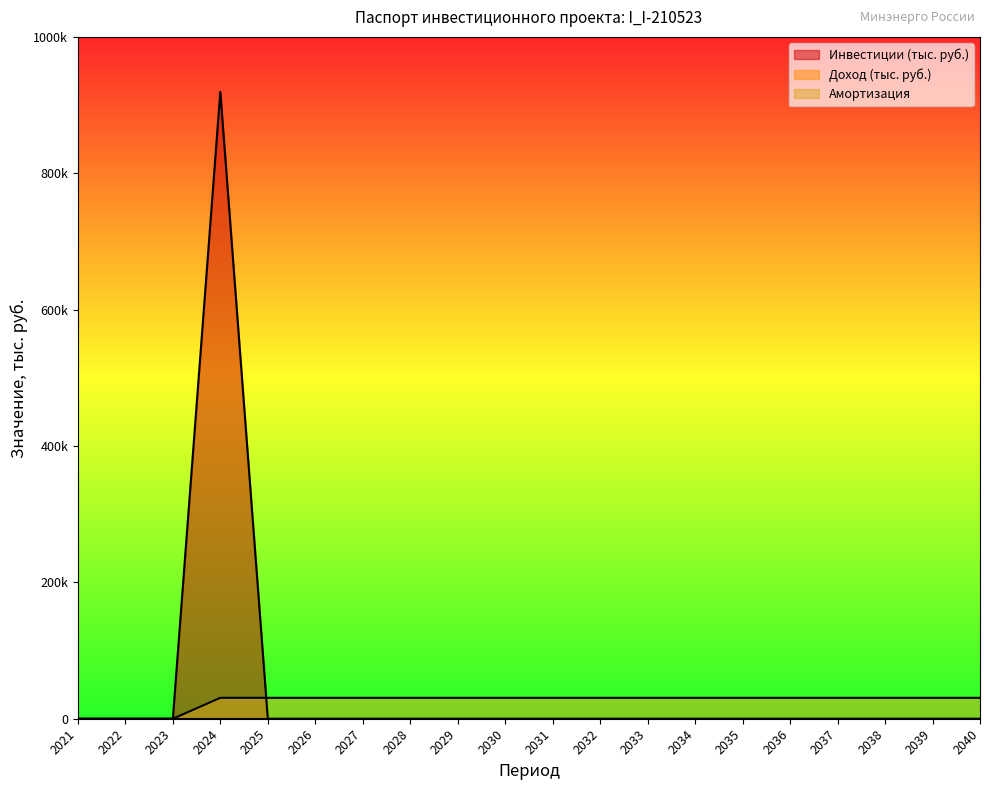

True or false: Амортизация has more than 2 interior local peaks.

False